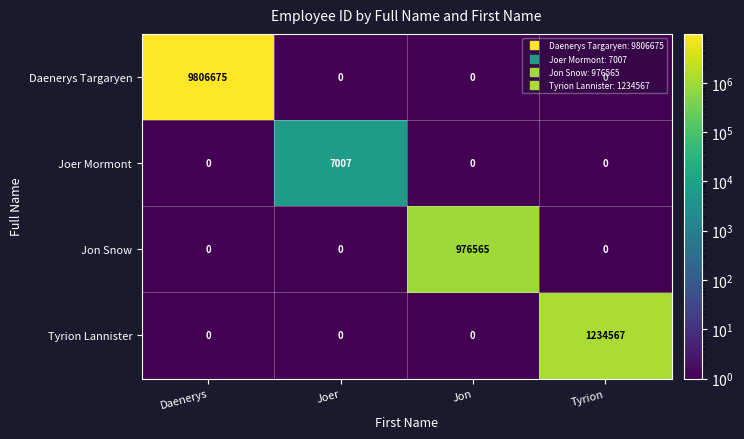

How many Jon Snow values are between 0 and 976565?

4